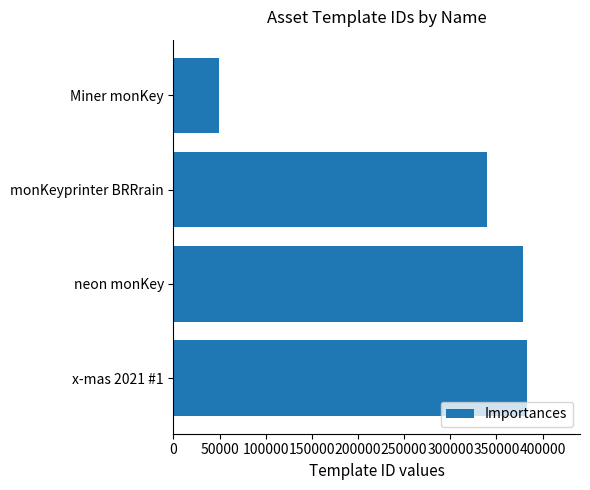

What is the value of the 2nd bar from the top?

339228